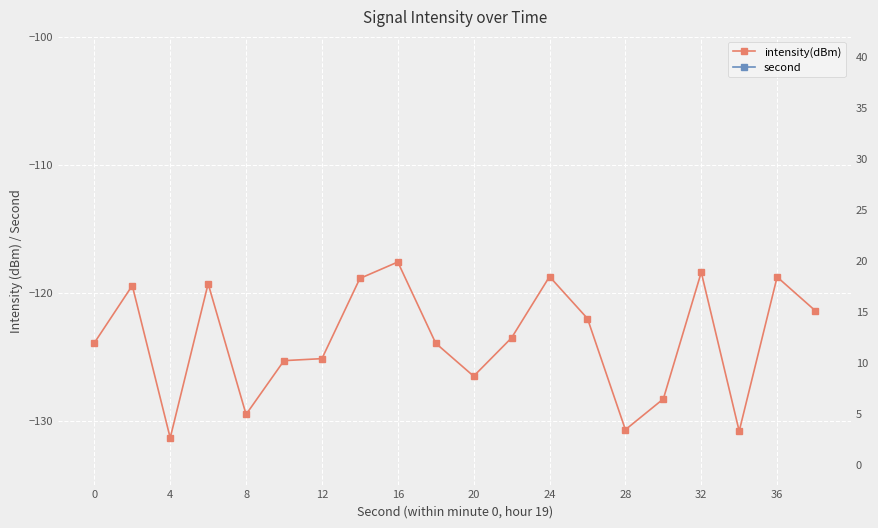

Which has a higher value, 4 or 32?

32